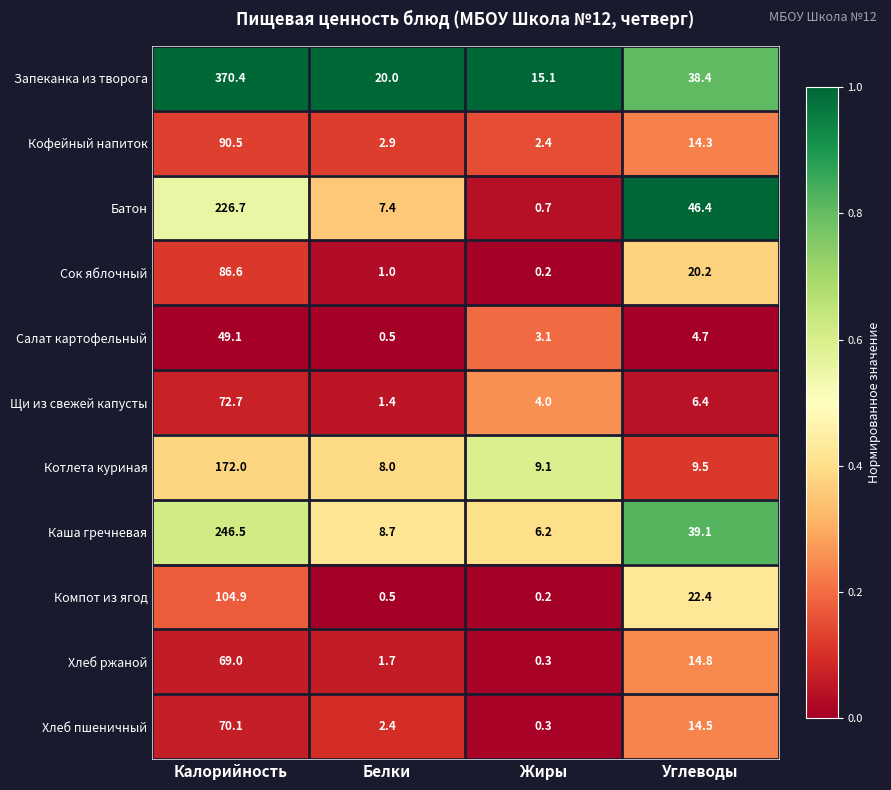

Where does the Компот из ягод series first go above 22?

Калорийность